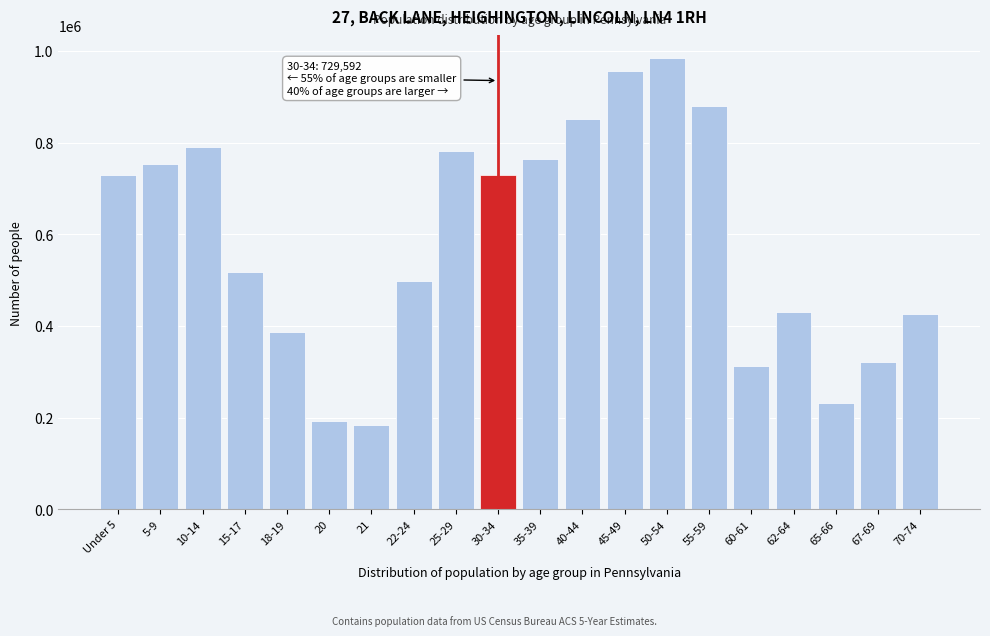

At which label is the value closest to 583949?

15-17